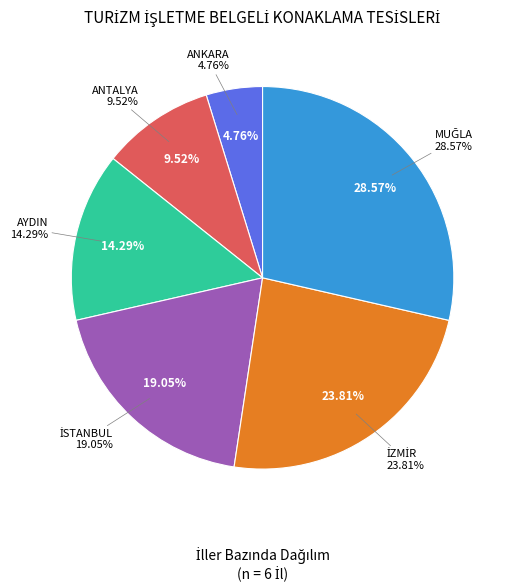

Rank the categories by value from lowest to highest.

ANKARA, ANTALYA, AYDIN, İSTANBUL, İZMİR, MUĞLA